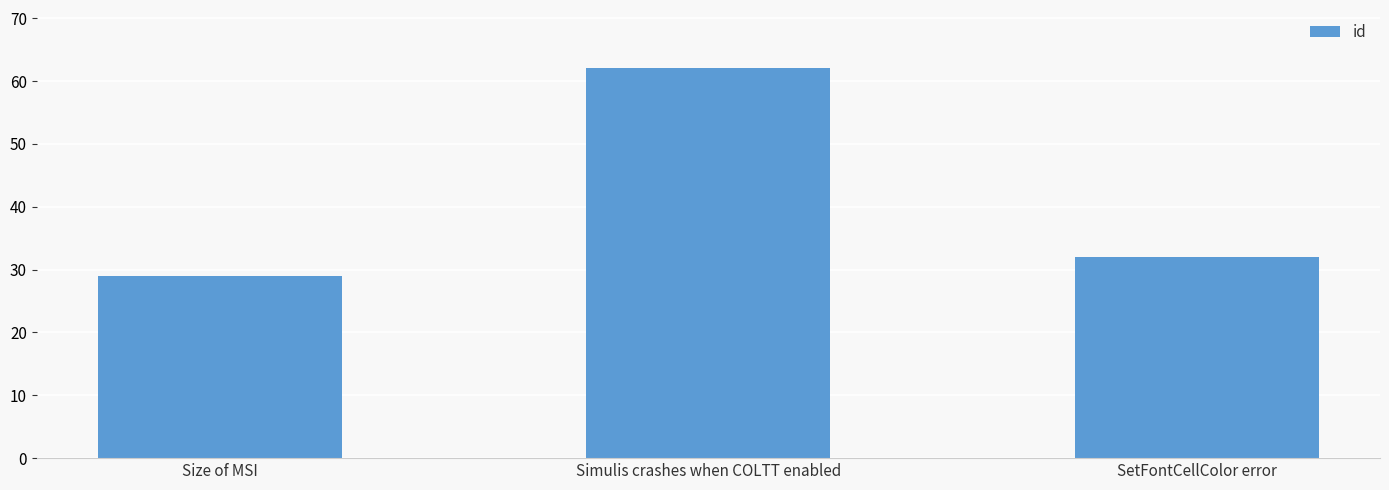

What is the difference between the maximum and minimum values?

33